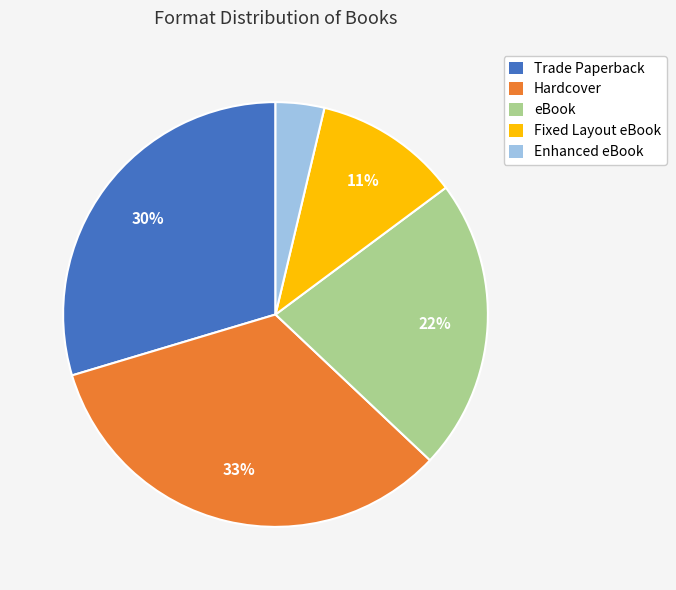

Is there any slice that represents more than half of the pie?

No